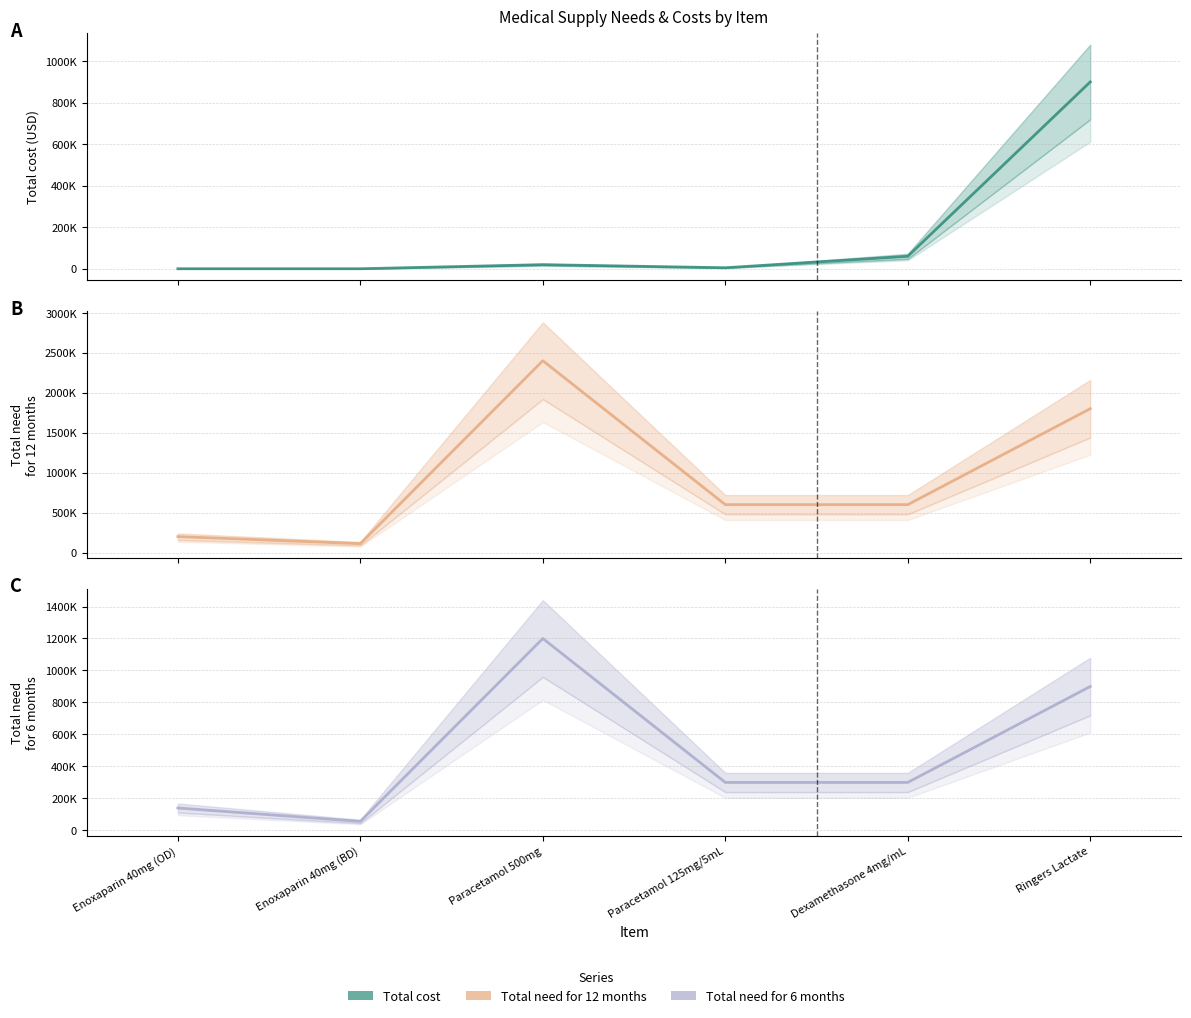

What is the greatest value displayed?

2400000.0